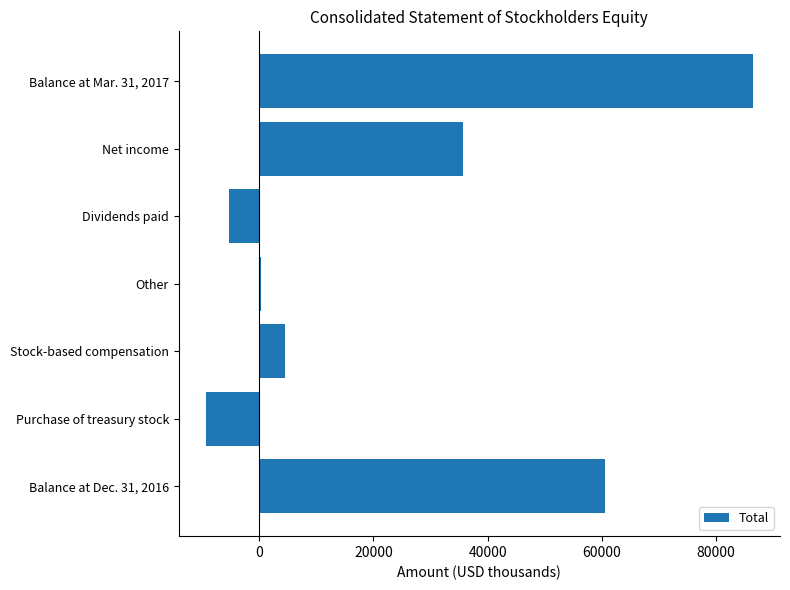

How many categories are shown in the chart?

7